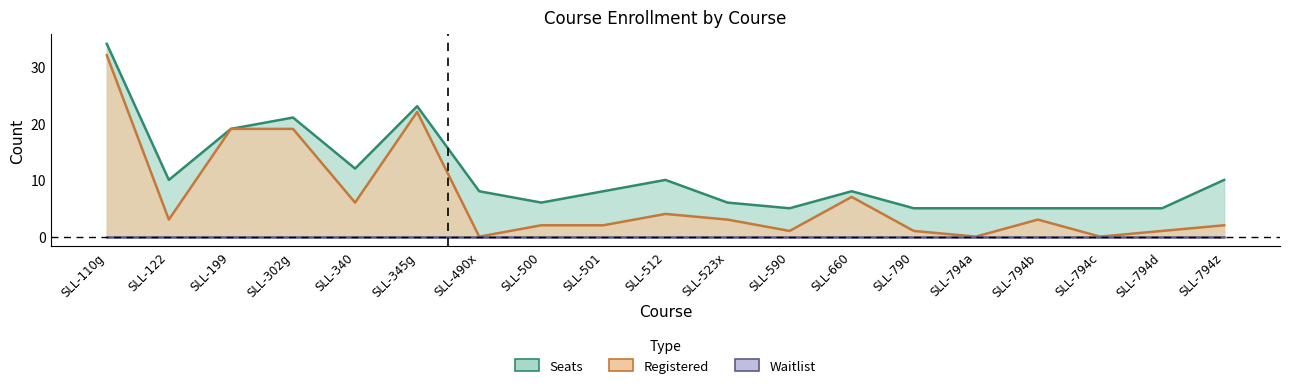

True or false: Seats has a value of 37 at SLL-302g.

False